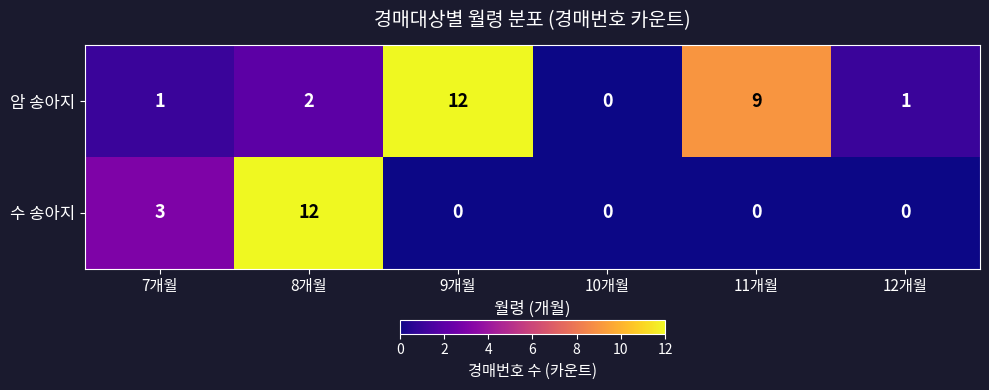

Reading right to left, list all the values displayed in this chart.

암 송아지: 12개월=1	11개월=9	10개월=0	9개월=12	8개월=2	7개월=1
수 송아지: 12개월=0	11개월=0	10개월=0	9개월=0	8개월=12	7개월=3